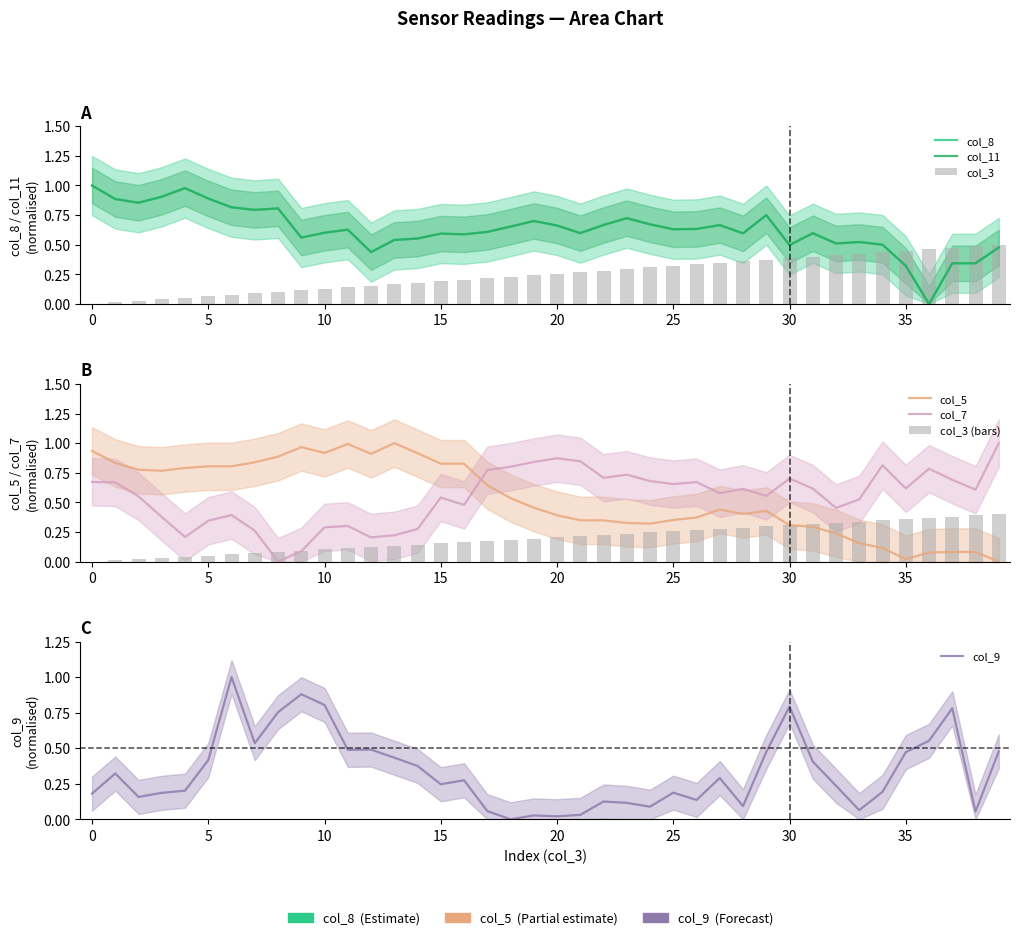

What is the value of the col_5 bar at the 37th from the left?

0.1